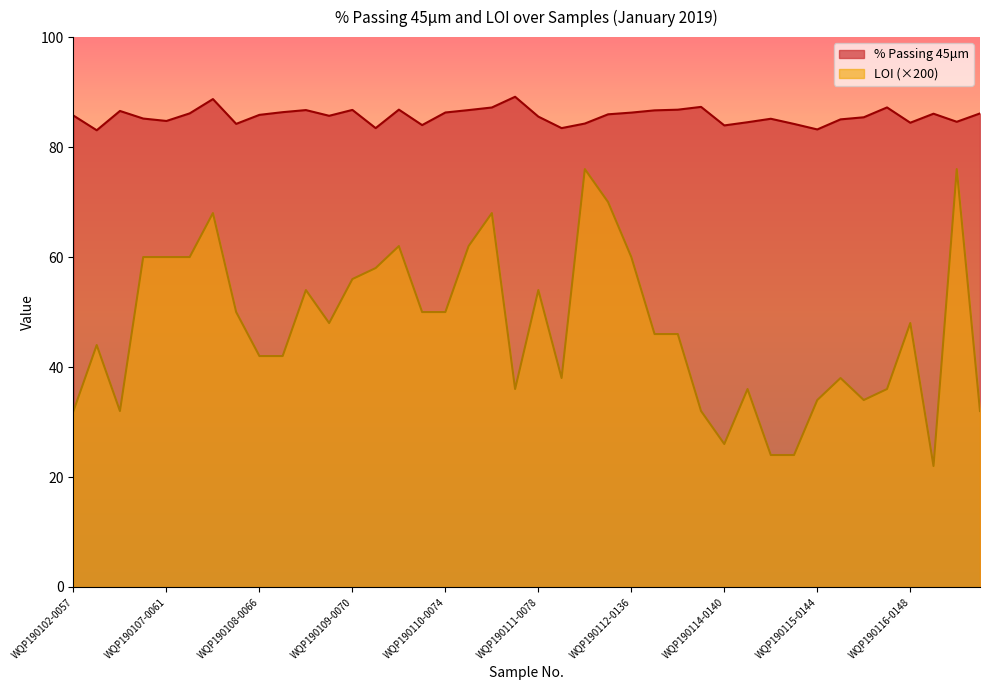

True or false: LOI and % Passing 45μm intersect in this chart.

False